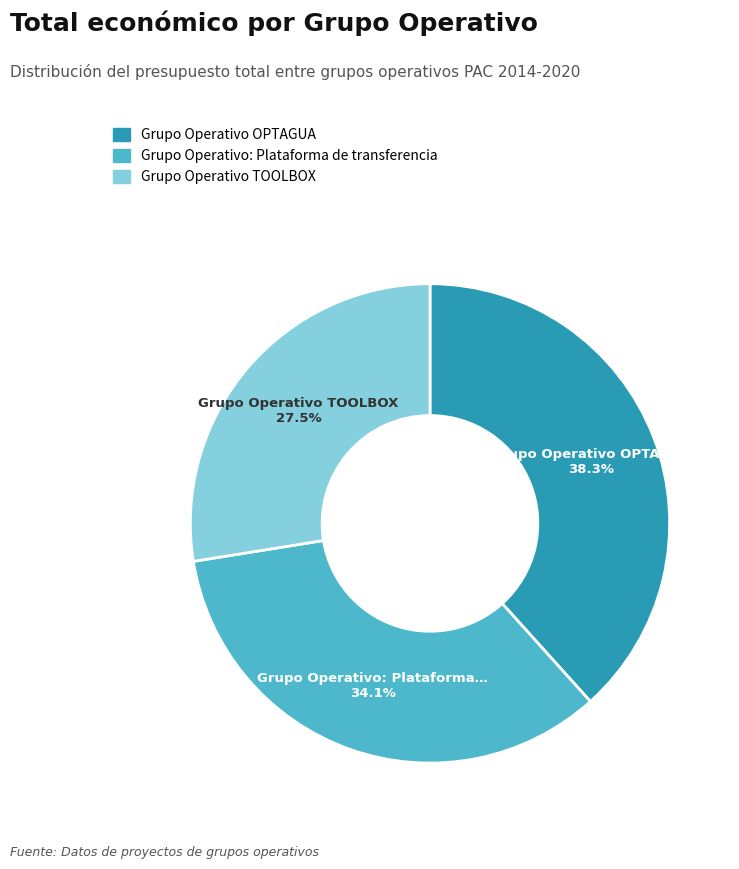

The Grupo Operativo: Plataforma de transferencia slice represents 46% of the pie. True or false?

False